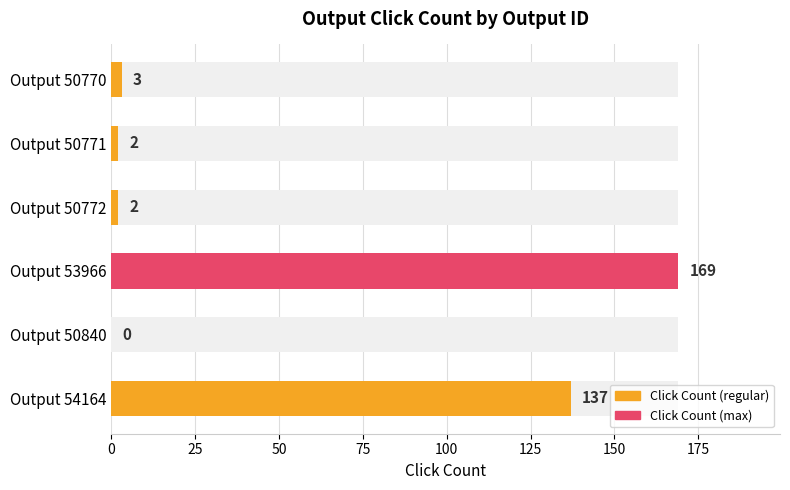

Are the bars horizontal?

Yes